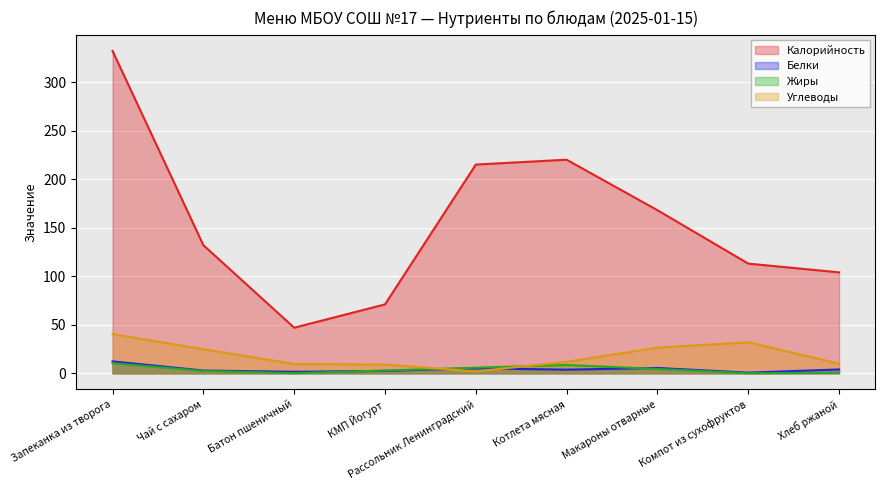

Rank the categories by Калорийность value from lowest to highest.

Батон пшеничный, КМП Йогурт, Хлеб ржаной, Компот из сухофруктов, Чай с сахаром, Макароны отварные, Рассольник Ленинградский, Котлета мясная, Запеканка из творога